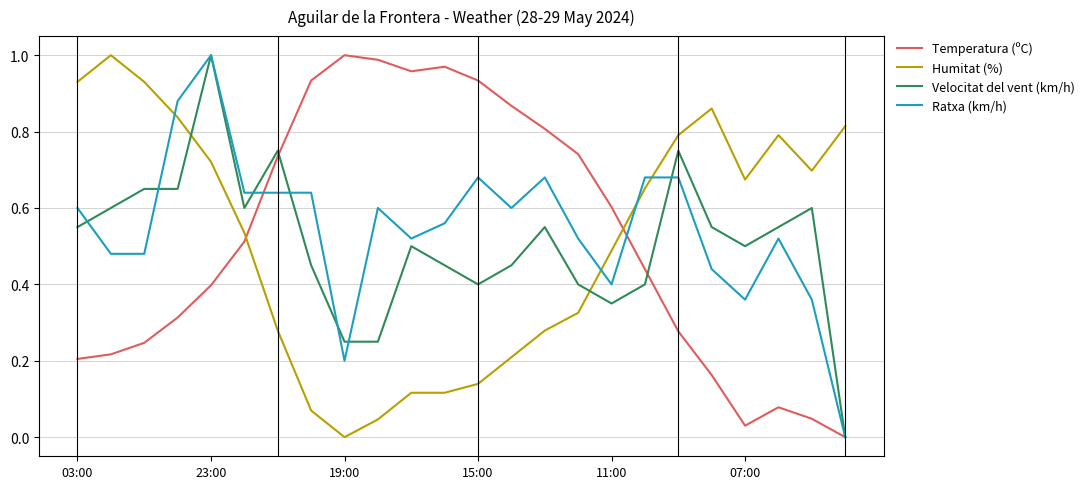

How many intersections are there between Temperatura (ºC) and Humitat (%)?

2